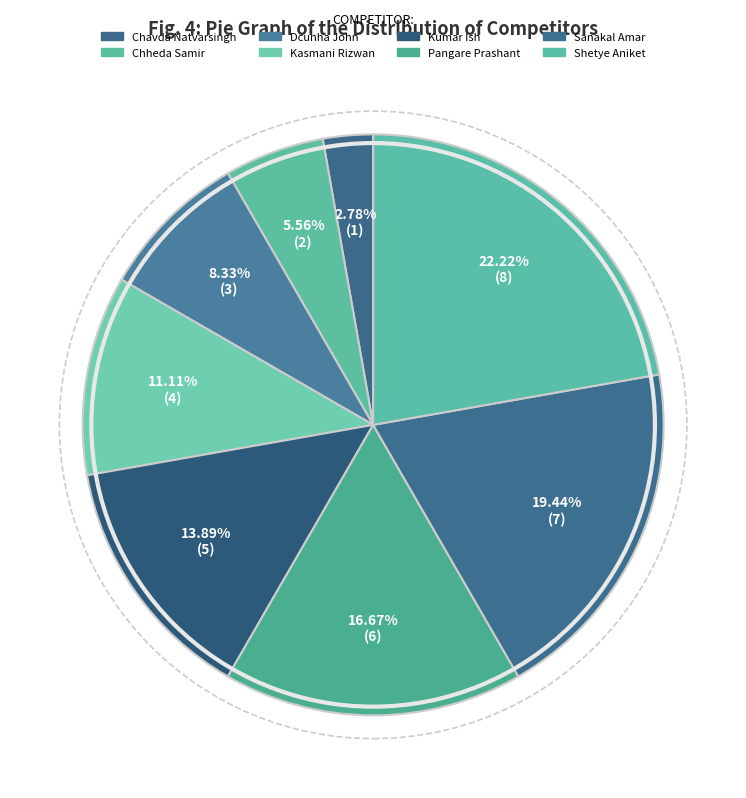

Which slice is the largest?

Shetye Aniket